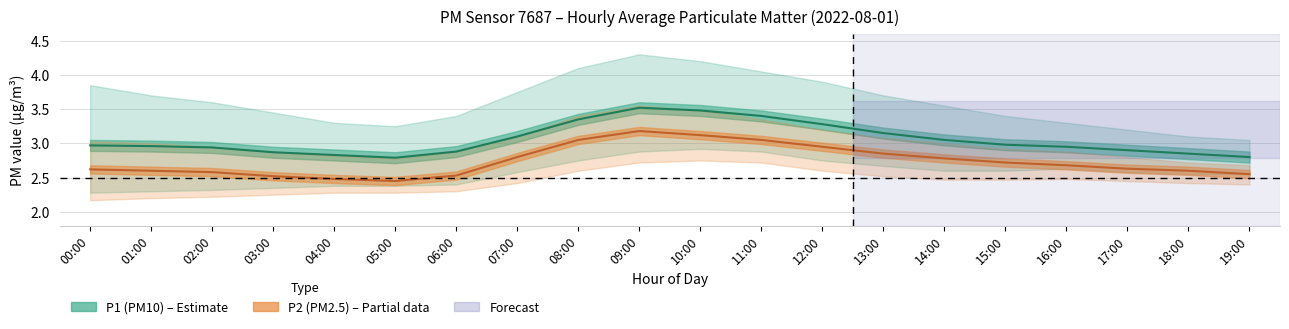

In P1 (PM10), how many points are lower than both neighbors (excluding endpoints)?

1